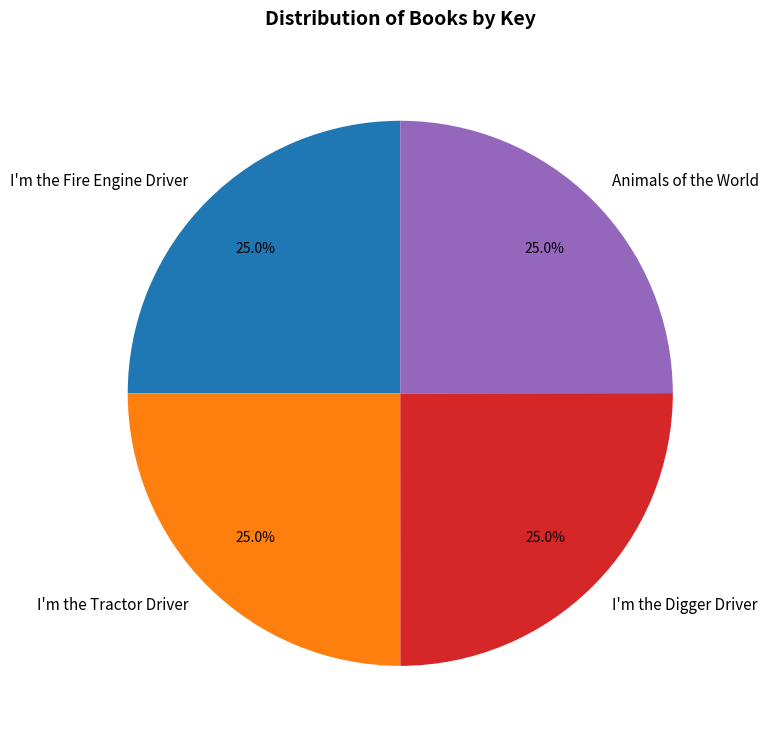

How much of the chart is everything except Animals of the World?

75.0%